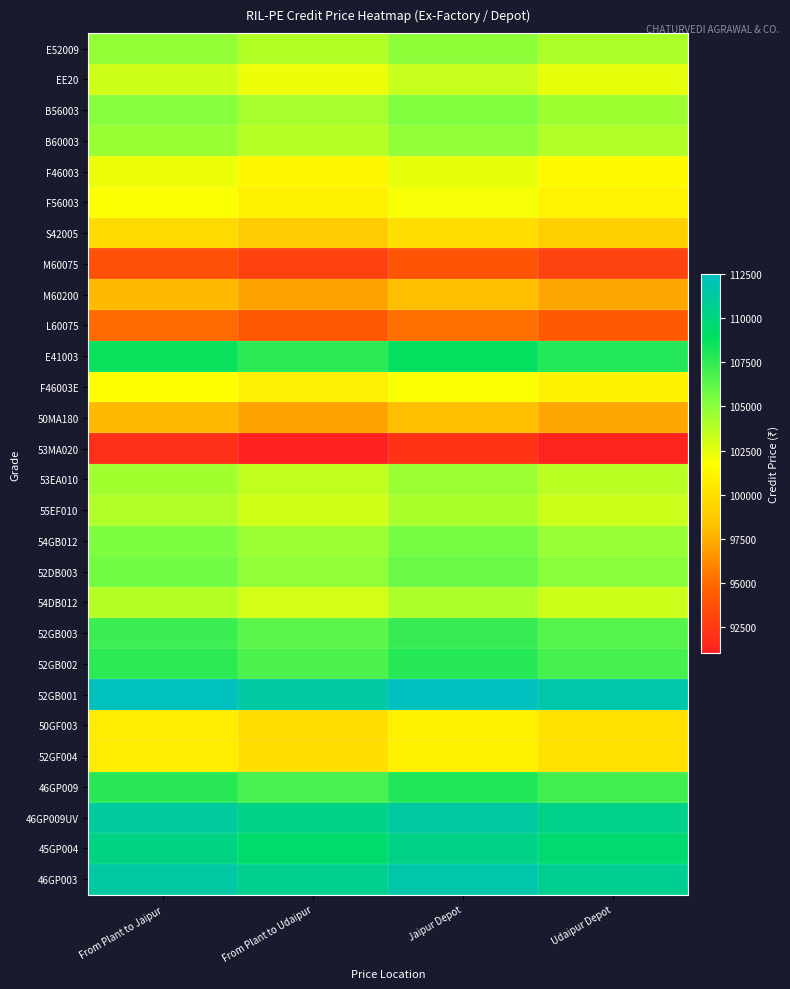

At which category does the chart reach its peak across all series?

Jaipur Depot